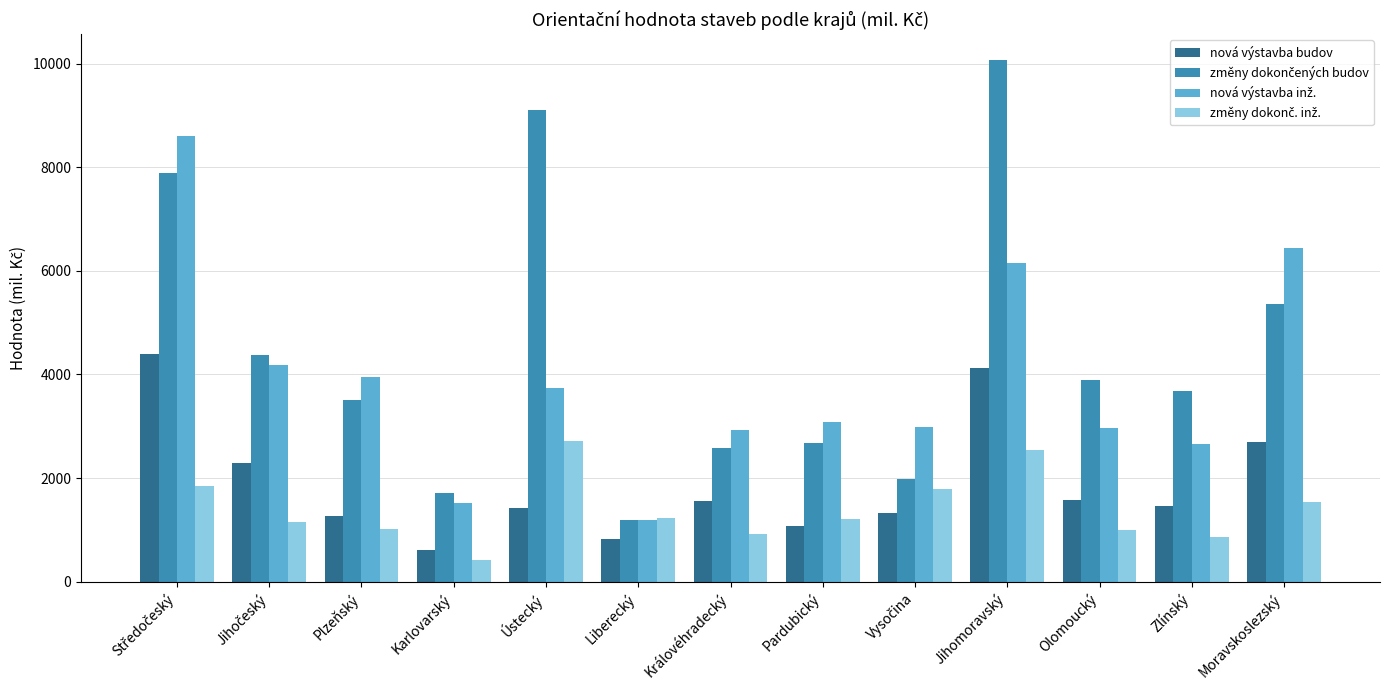

What is the difference between the second highest and minimum values in the nová výstavba budov series?

3518